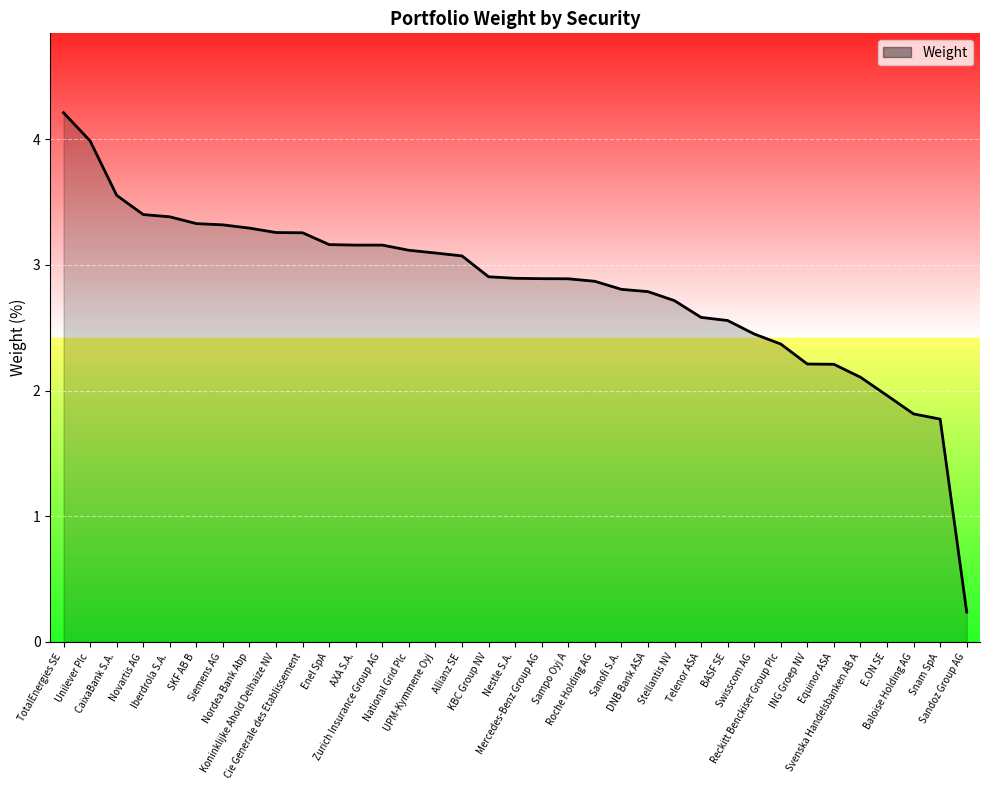

What is the greatest value displayed?

4.2